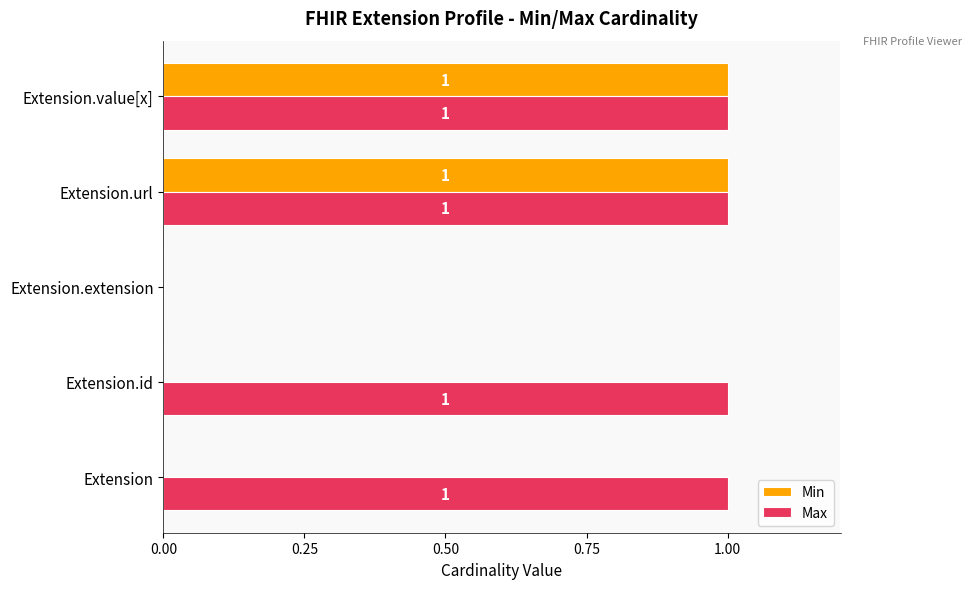

What is the sum of all Max values?

4